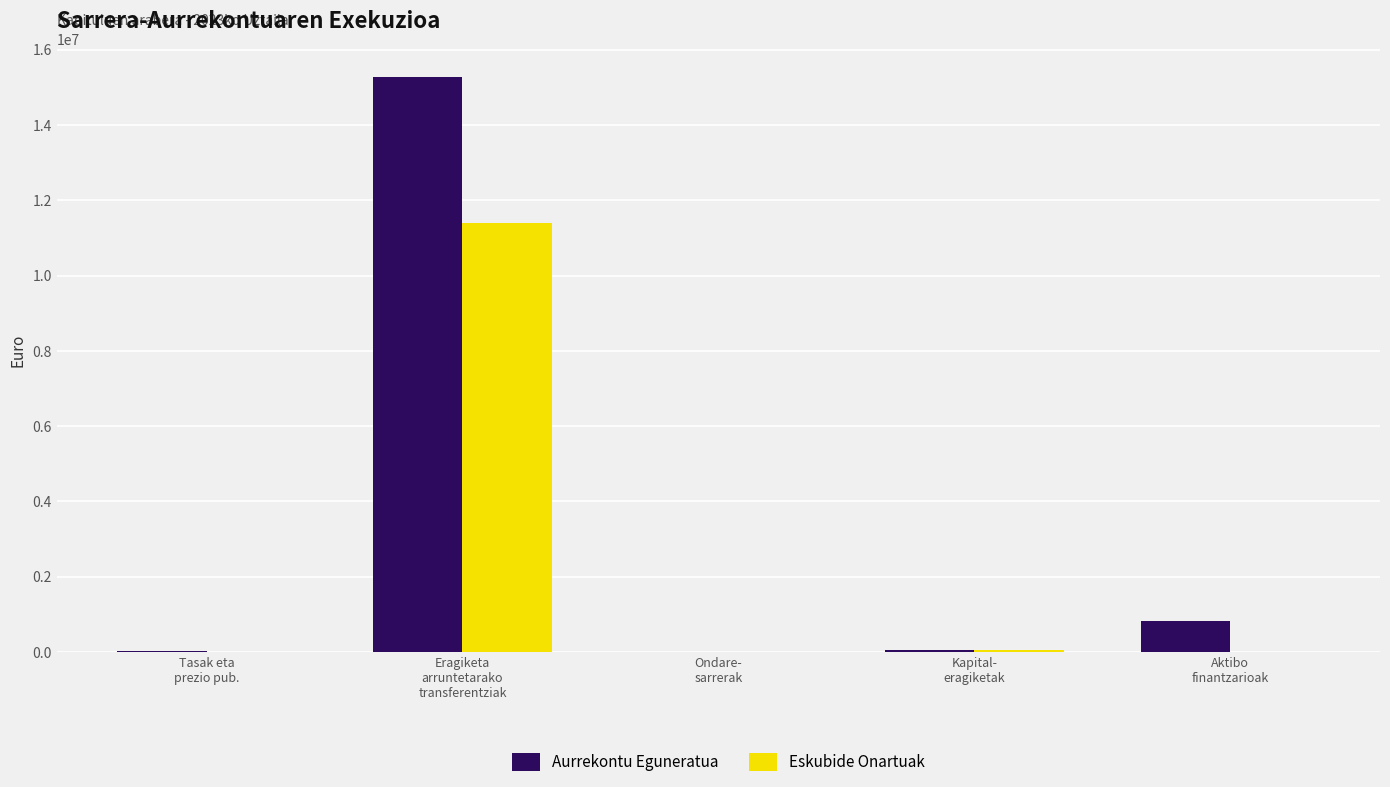

What are all the series names shown in the legend?

Aurrekontu Eguneratua, Eskubide Onartuak